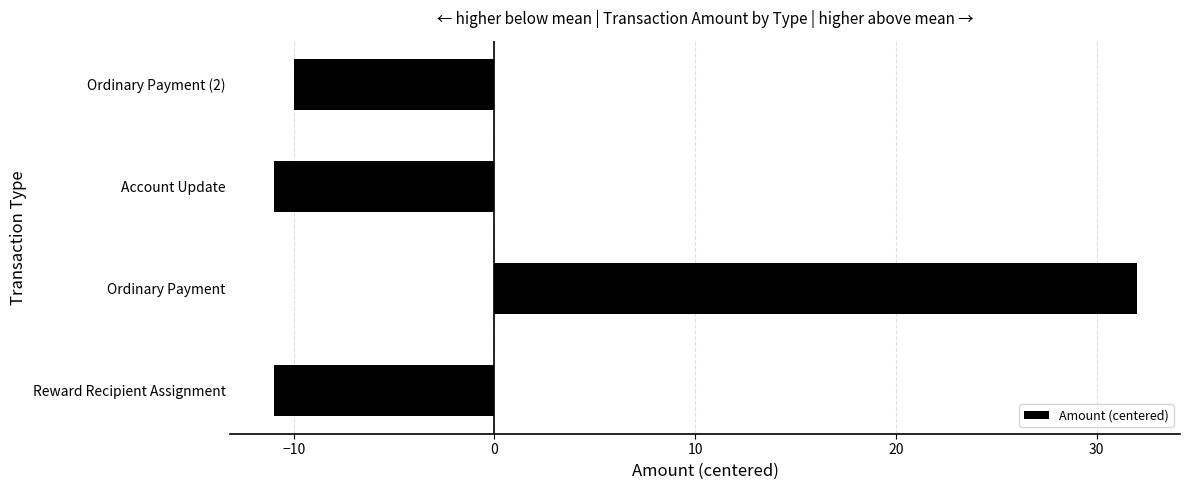

Between Ordinary Payment (2) and Reward Recipient Assignment, which is larger?

Ordinary Payment (2)